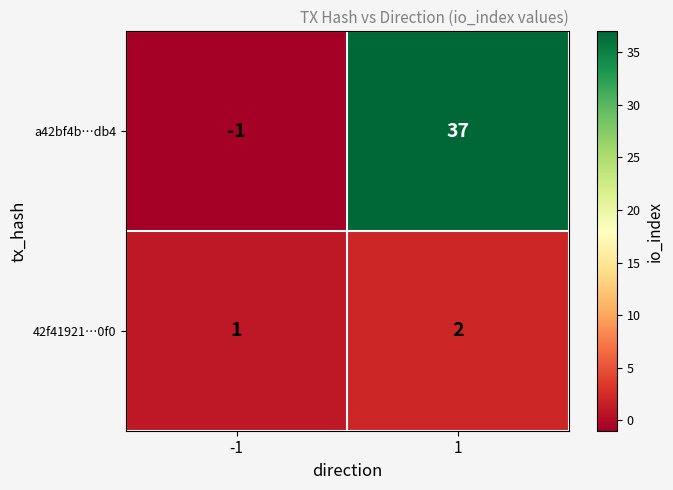

How many data points does each series have?

2